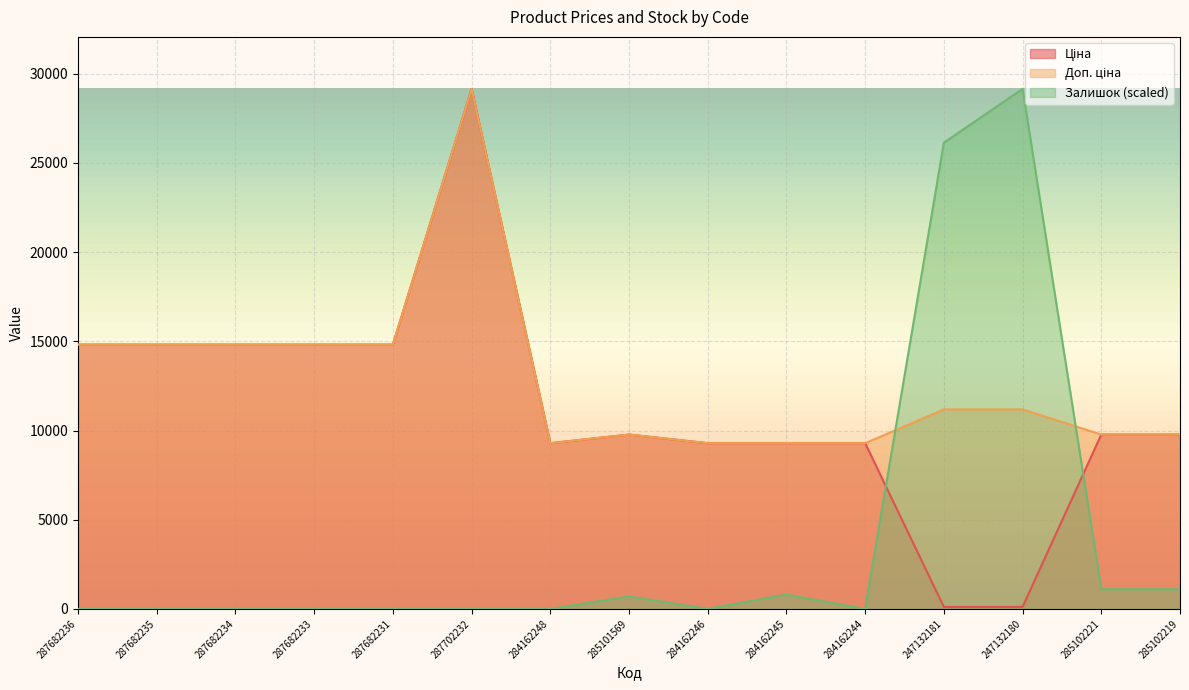

How many interior local peaks does the Залишок series have?

3